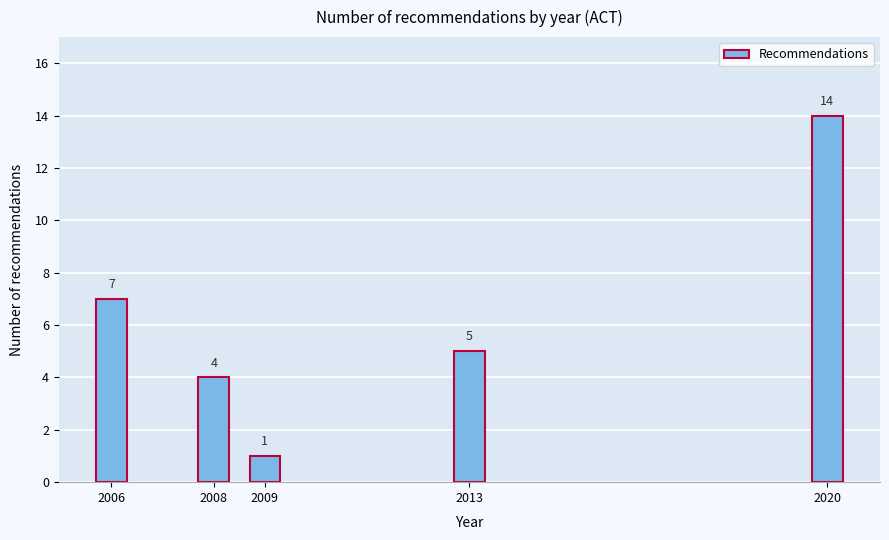

Reading right to left, what are all the values shown in this chart?

2020=14	2013=5	2009=1	2008=4	2006=7